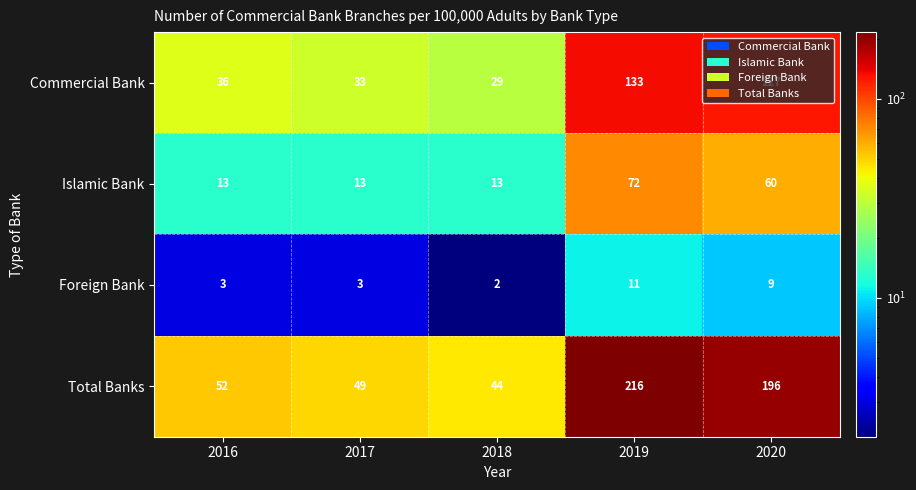

What is the difference between the maximum and second lowest values in the Commercial Bank series?

100